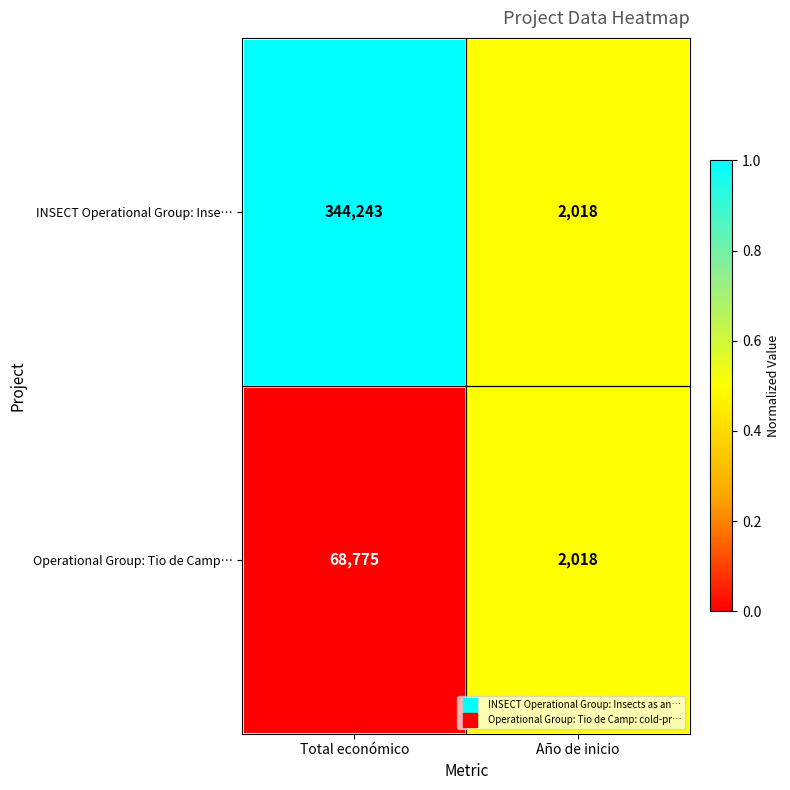

Rank the series by their average value, from highest to lowest.

INSECT Operational Group: Inse…, Operational Group: Tio de Camp…